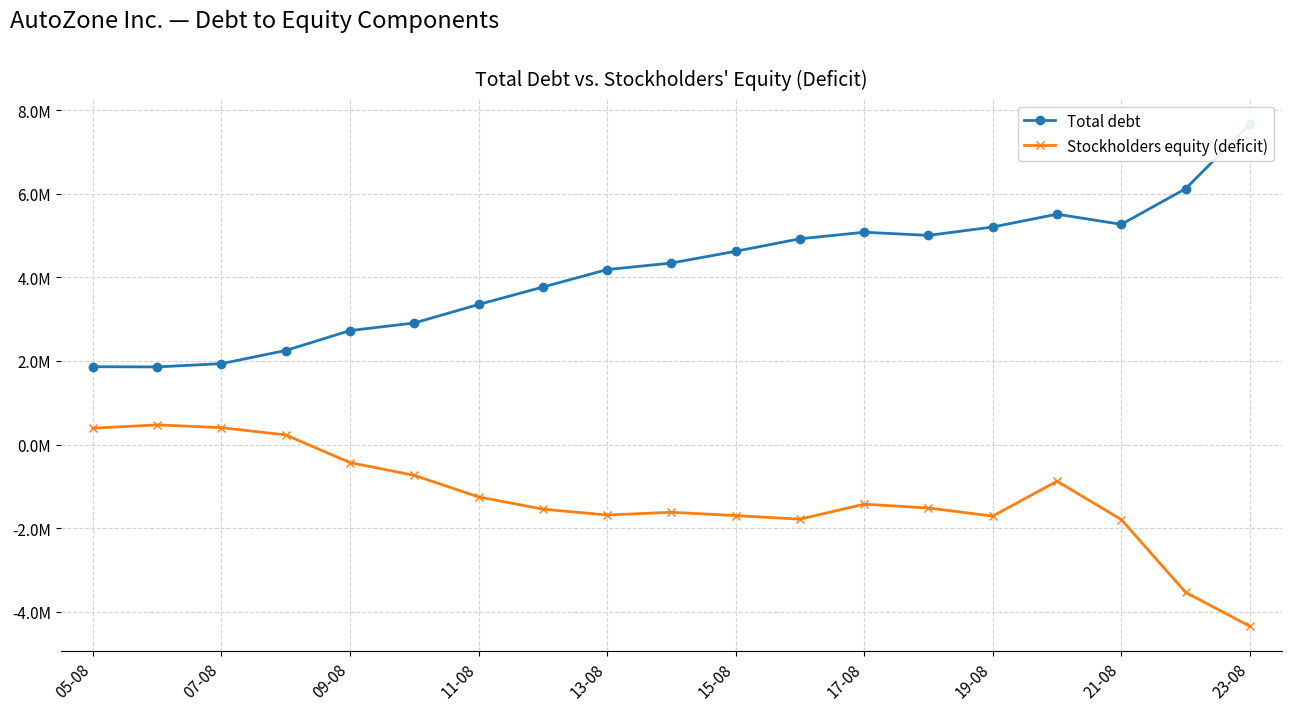

Rank the series by their maximum value, from highest to lowest.

Total debt, Stockholders equity (deficit)